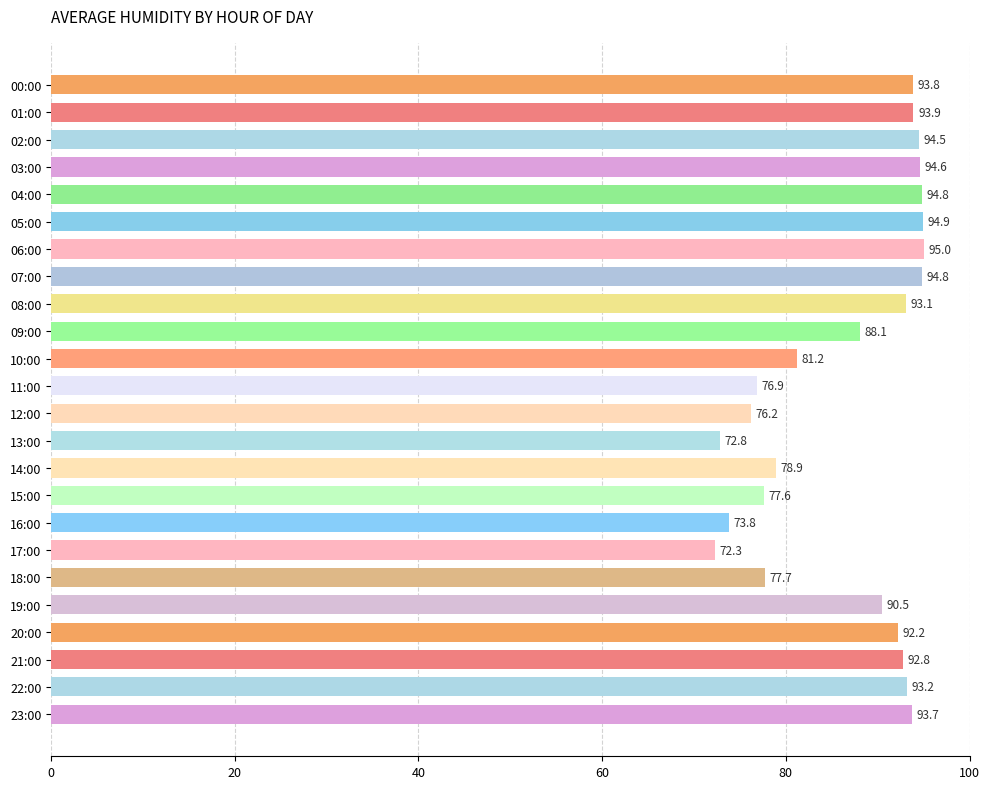

Does the chart contain any negative values?

No